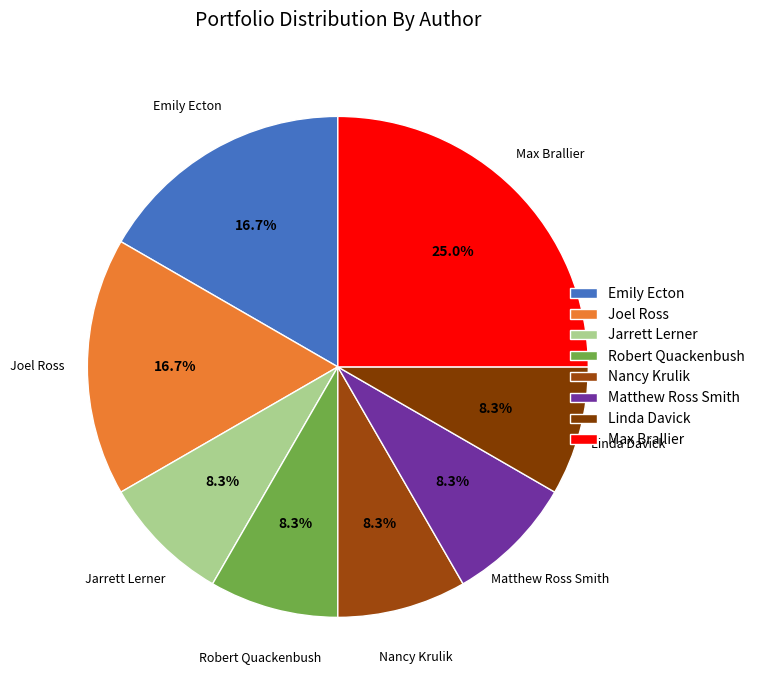

Approximately how many times larger is the value at Linda Davick compared to Jarrett Lerner?

1.0